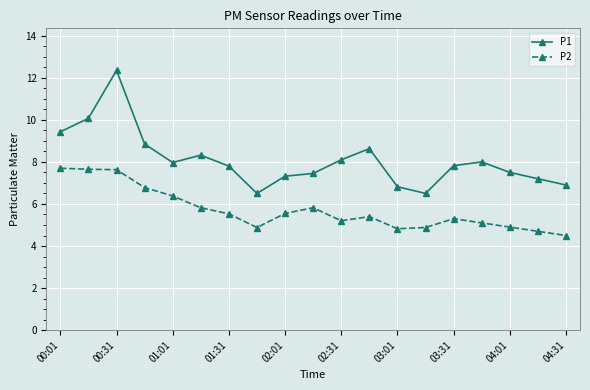

True or false: P2 and P1 intersect in this chart.

False